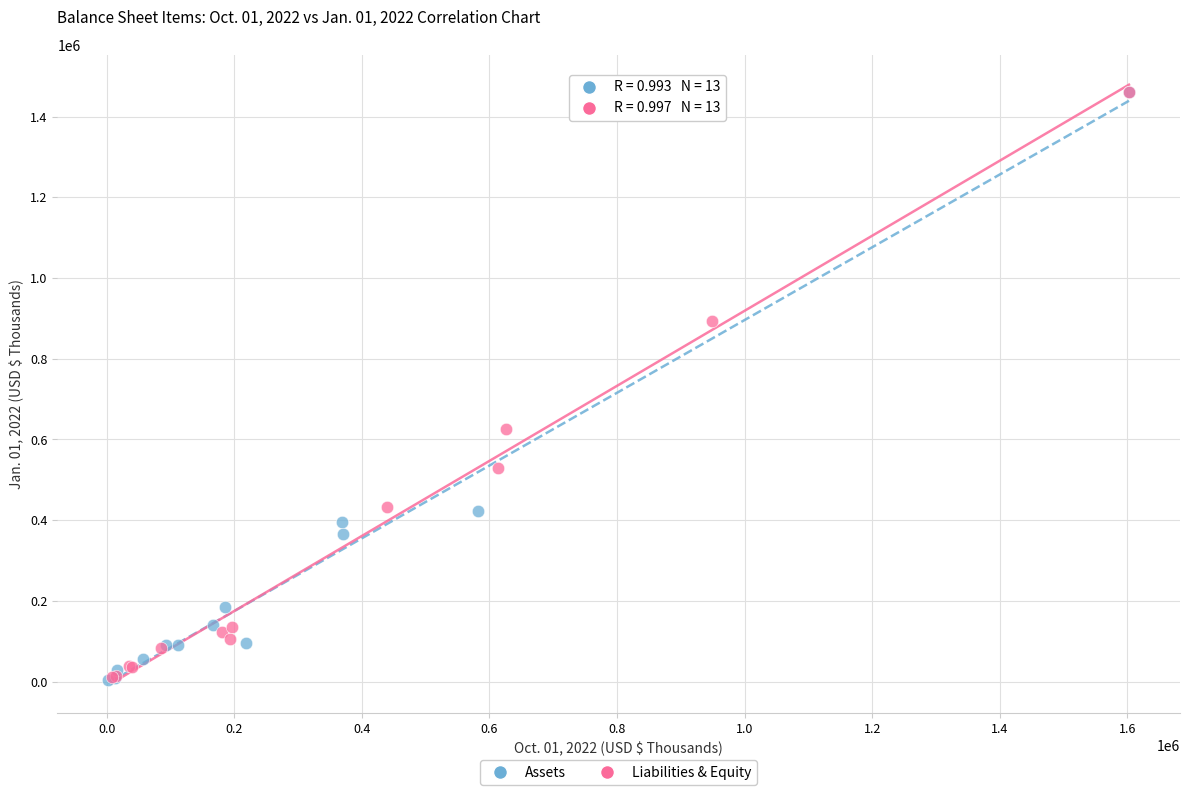

Which series has the largest Y range (max minus min)?

Assets